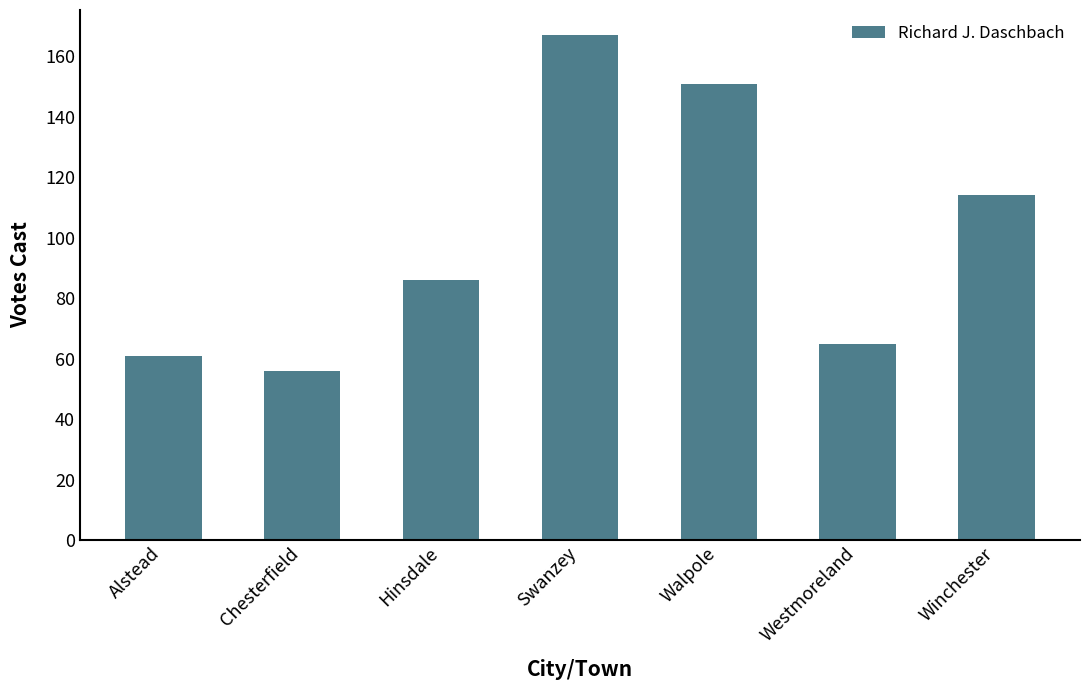

What position from the right is Winchester?

1